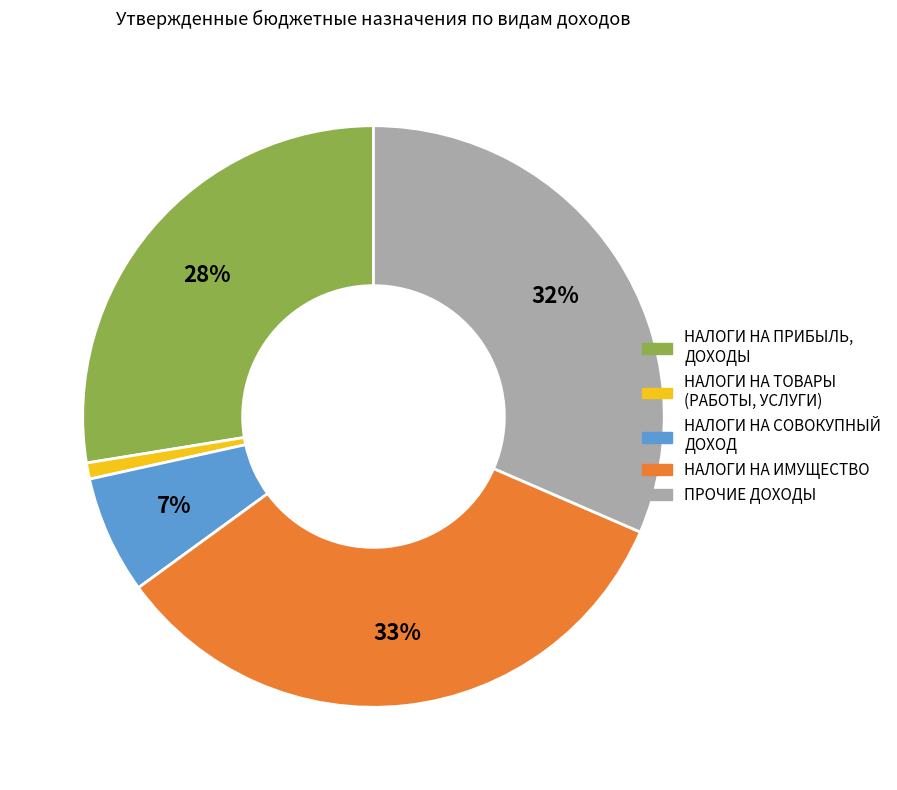

Between НАЛОГИ НА ТОВАРЫ (РАБОТЫ, УСЛУГИ) and НАЛОГИ НА ПРИБЫЛЬ, ДОХОДЫ, which is larger?

НАЛОГИ НА ПРИБЫЛЬ, ДОХОДЫ